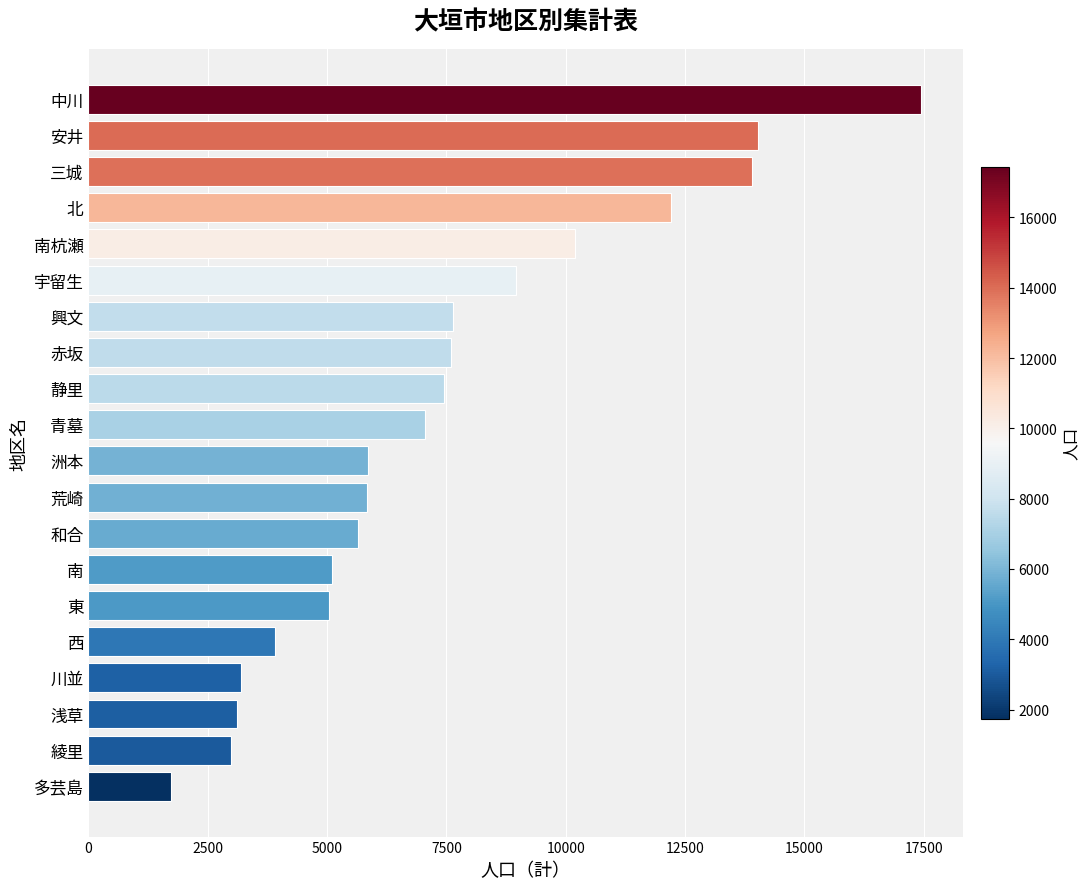

Approximately how many times larger is the value at 洲本 compared to 南杭瀬?

0.6